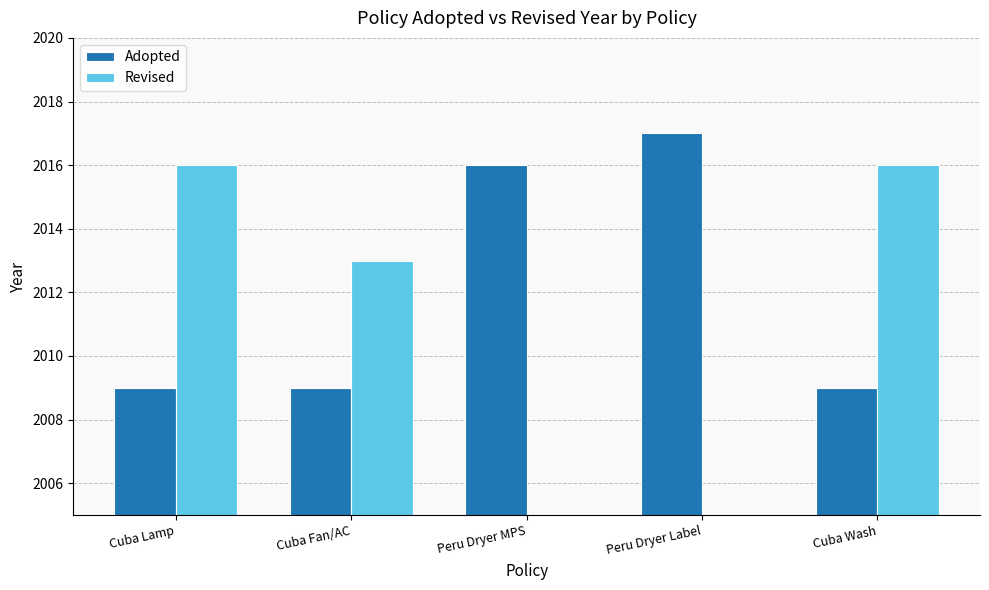

Between Cuba Fan/AC and Peru Dryer Label, which is larger?

Peru Dryer Label